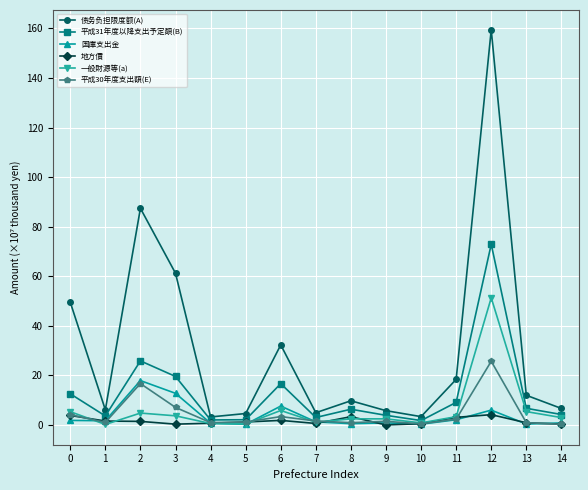

The 地方債 series shows 0.6 at 7. True or false?

True